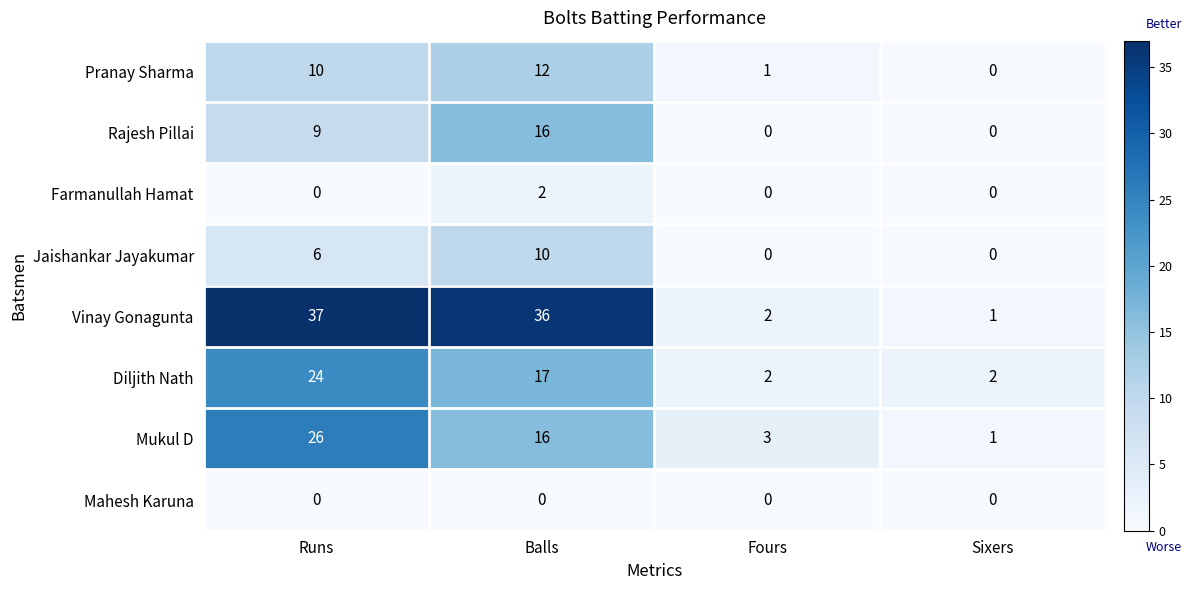

Which series has the widest spread of values?

Vinay Gonagunta